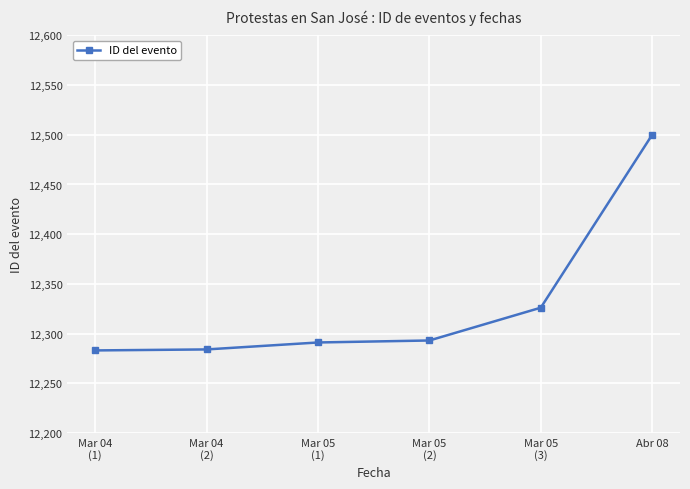

True or false: the data has more than 2 interior local peaks.

False